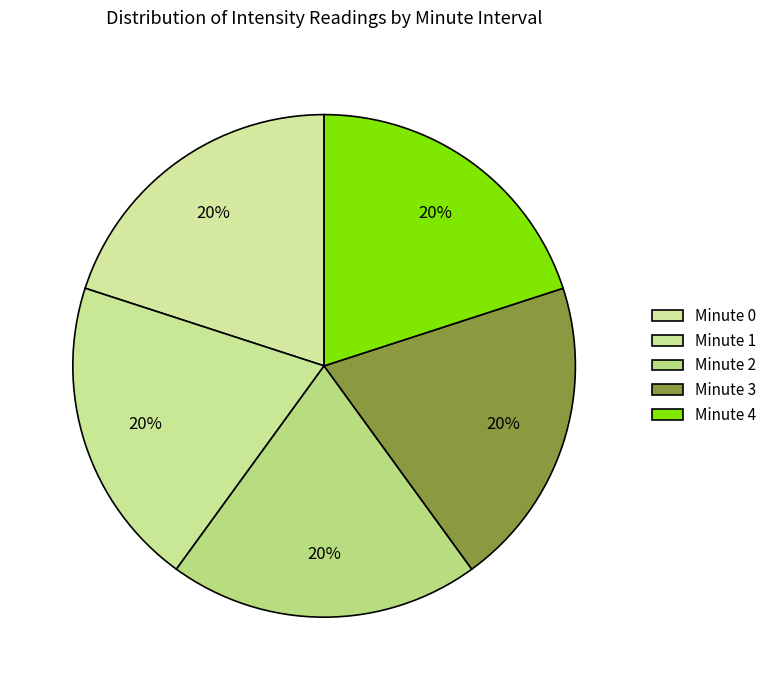

How many segments does this pie chart have?

5